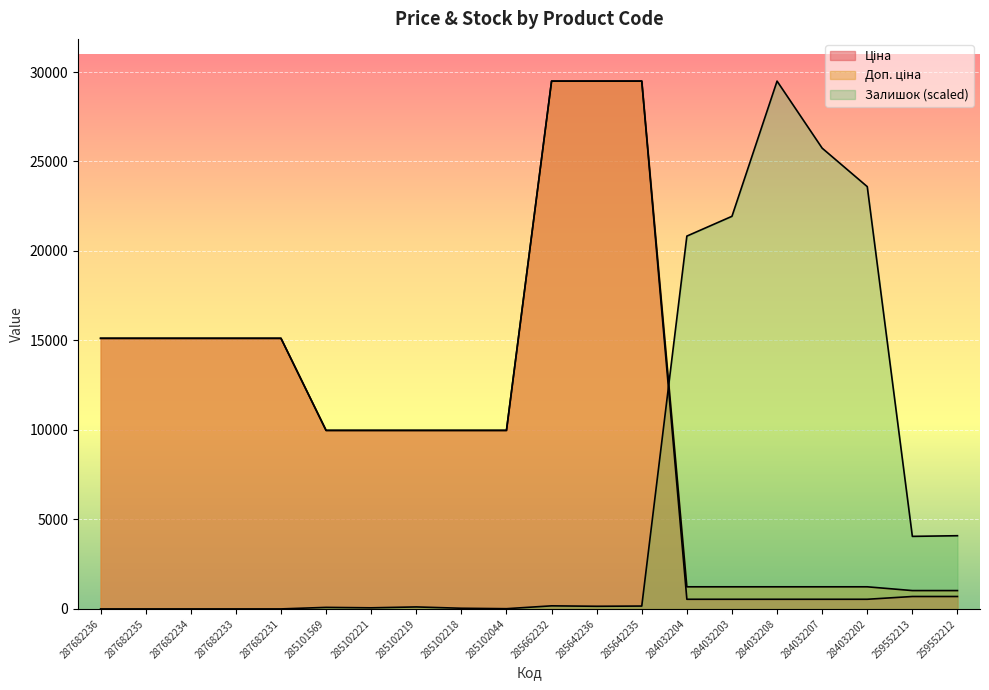

What is the difference between the second highest and minimum values in the Доп. ціна series?

28466.9